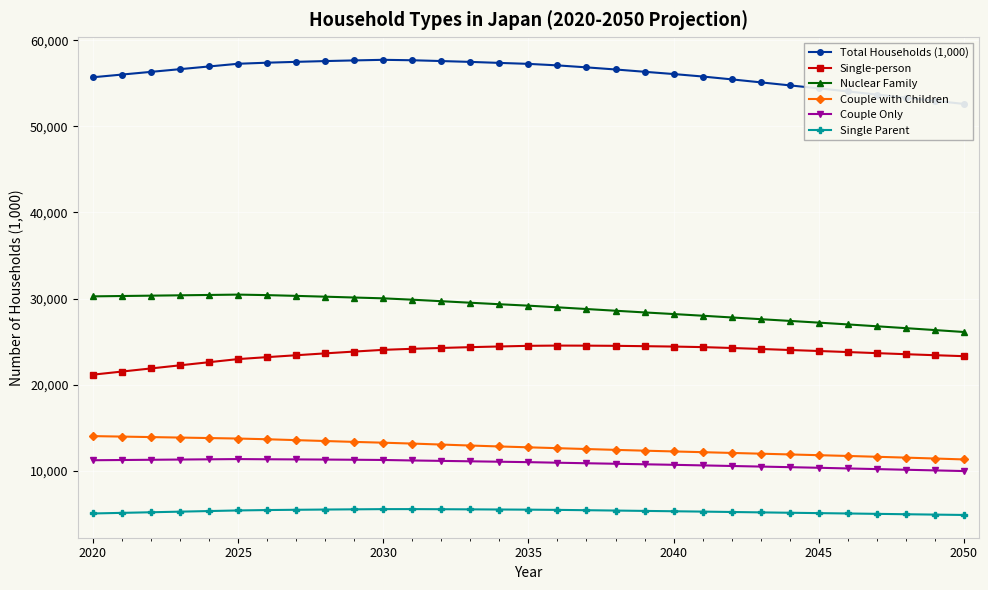

The Couple with Children series shows 6539.5 at 2020. True or false?

False